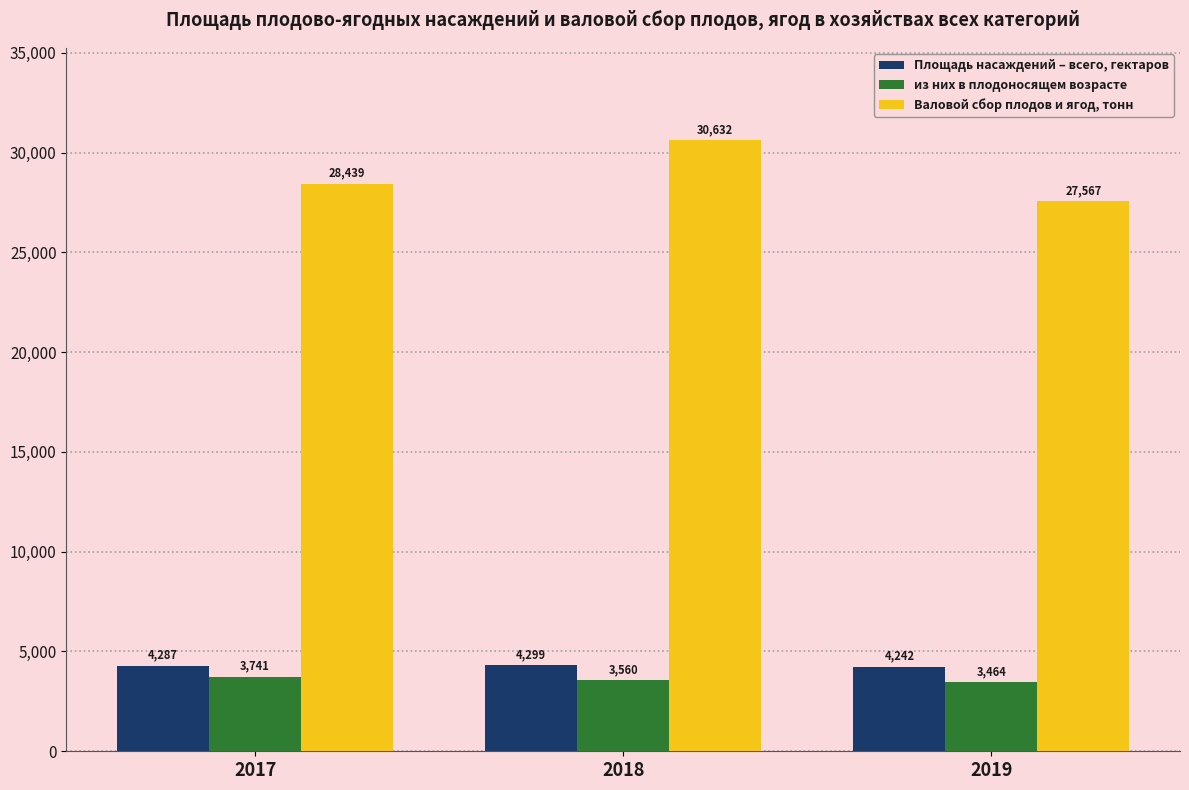

At 2017, list the series in order from largest to smallest.

Валовой сбор плодов и ягод, тонн, Площадь насаждений – всего, гектаров, из них в плодоносящем возрасте